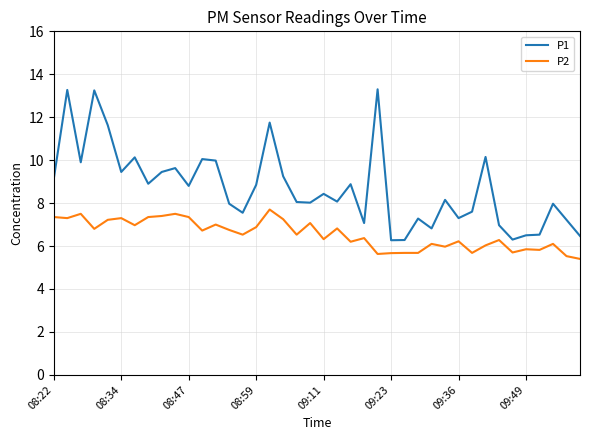

True or false: P1 and P2 cross at least once.

False